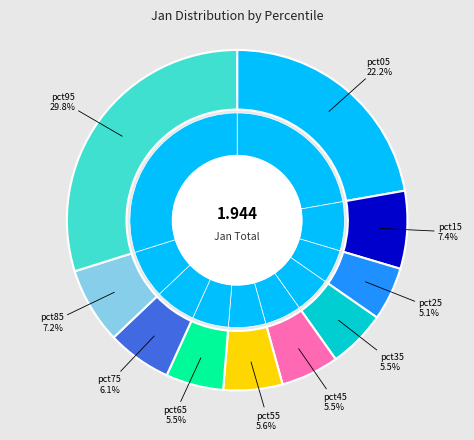

To the nearest percent, what is the difference between the largest and smallest slice percentages?

25%